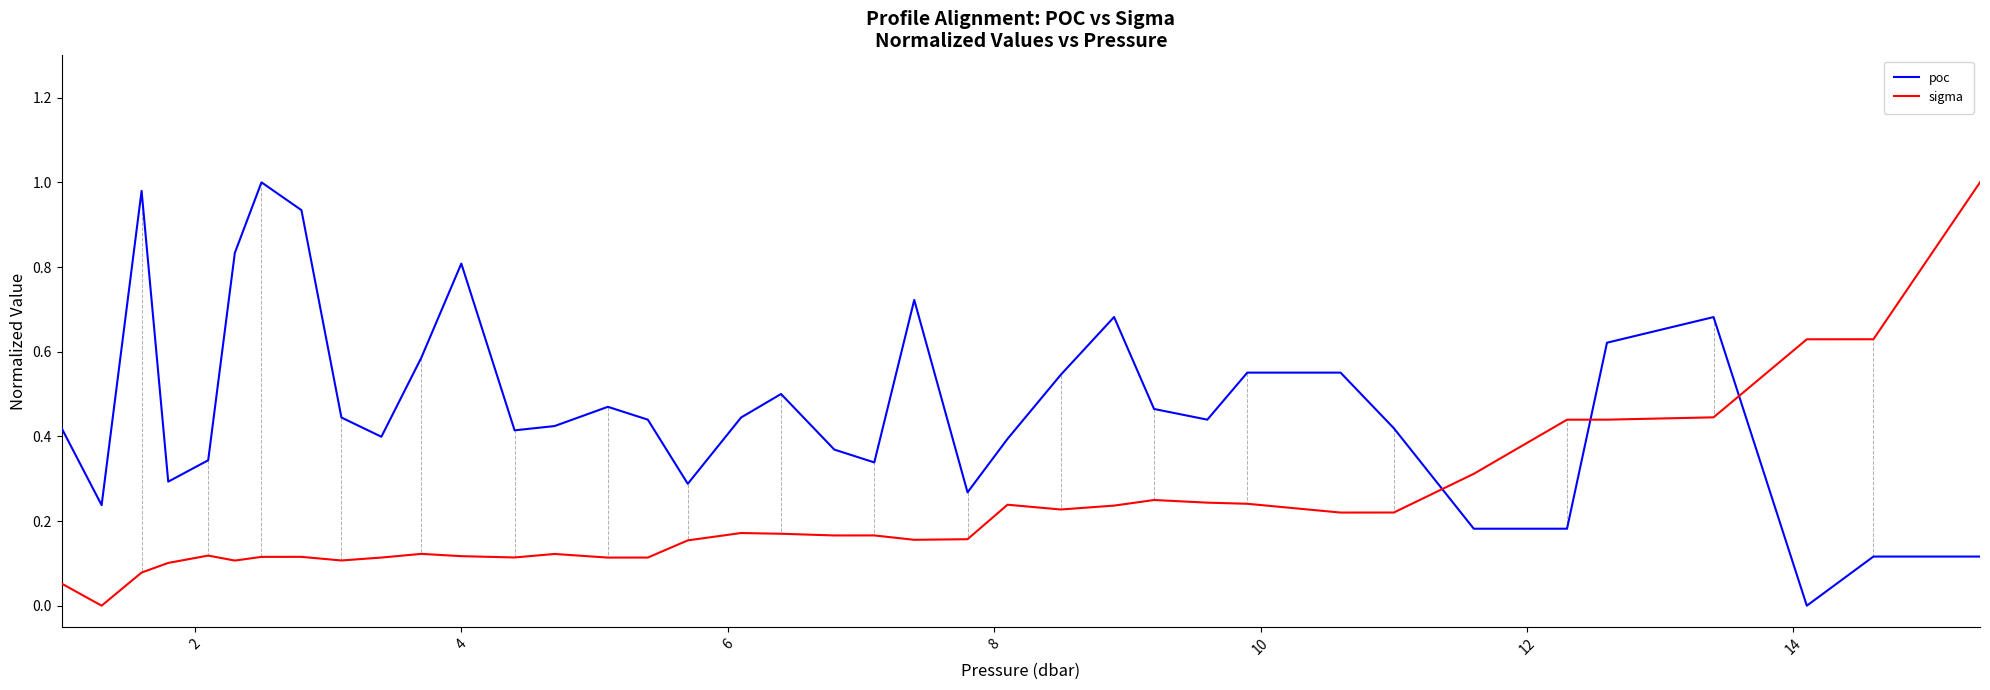

How many times do sigma and poc cross each other?

3